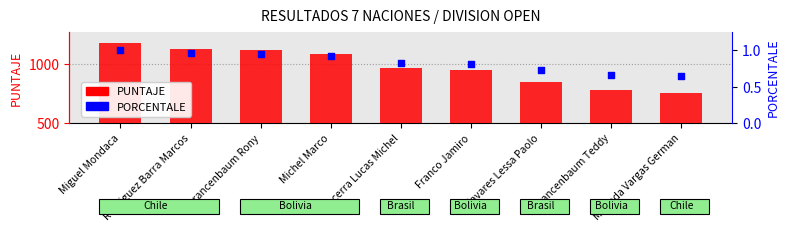

Which series has the largest Y range (max minus min)?

PUNTAJE